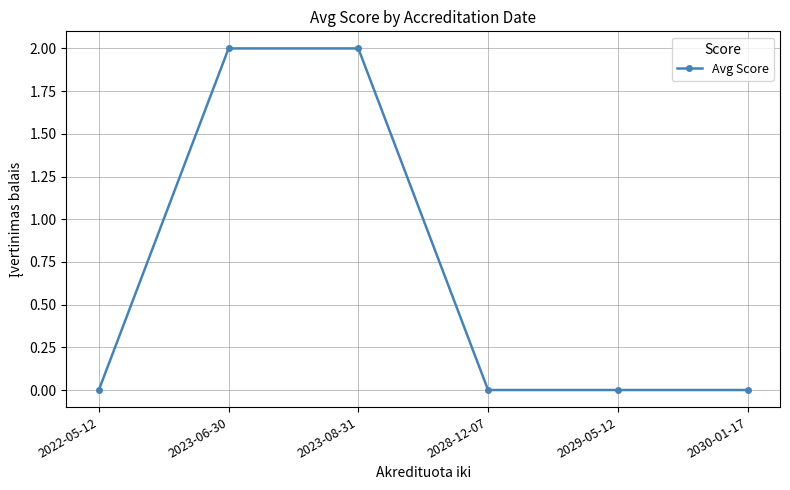

How many lines are shown in the chart?

1